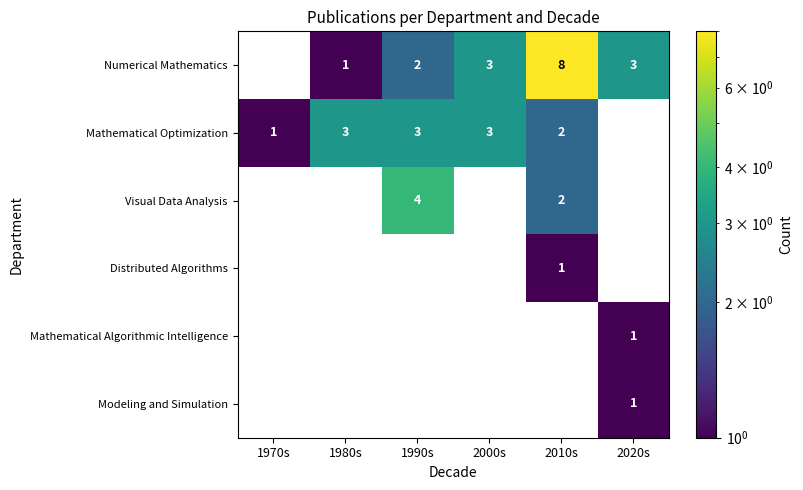

True or false: Visual Data Analysis has a value of 2 at 2010s.

True